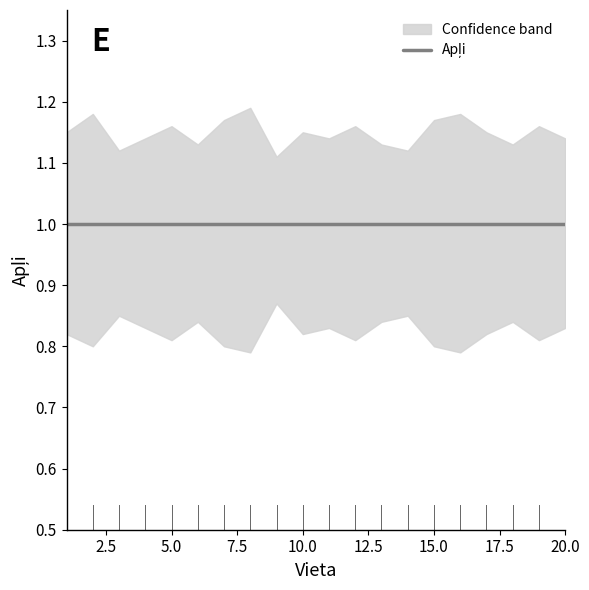

Is the value of upper at 6 greater than the value of lower at 2?

Yes